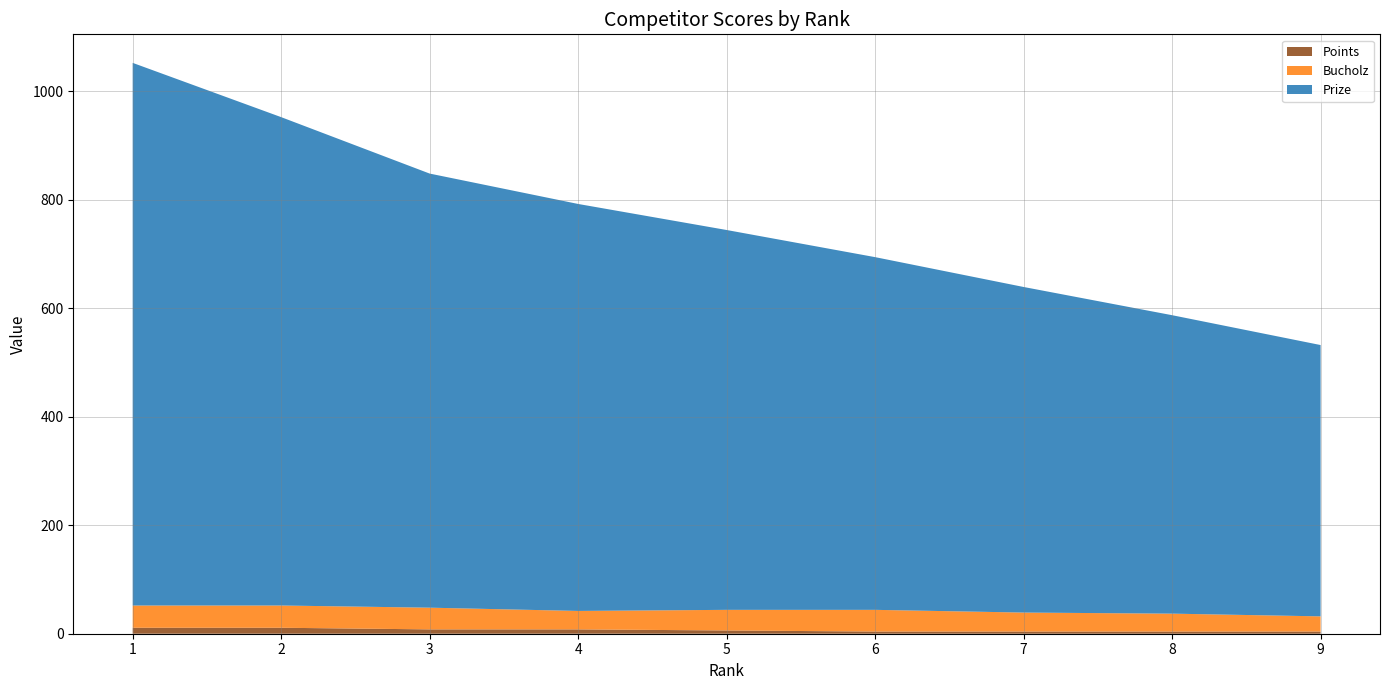

Reading left to right, list all the values displayed in this chart.

Prize: 1000	900	800	750	700	650	600	550	500
Bucholz: 41	41	40	34	38	40	35	33	28
Points: 11	11	8	8	6	4	4	4	4